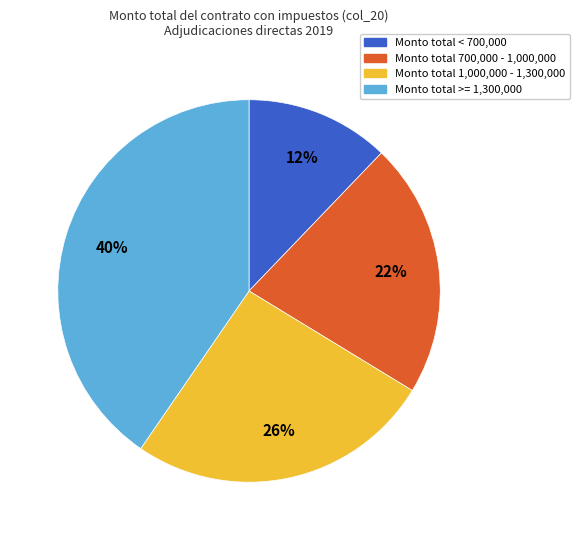

Which has a higher value, Monto total 1,000,000 - 1,300,000 or Monto total >= 1,300,000?

Monto total >= 1,300,000